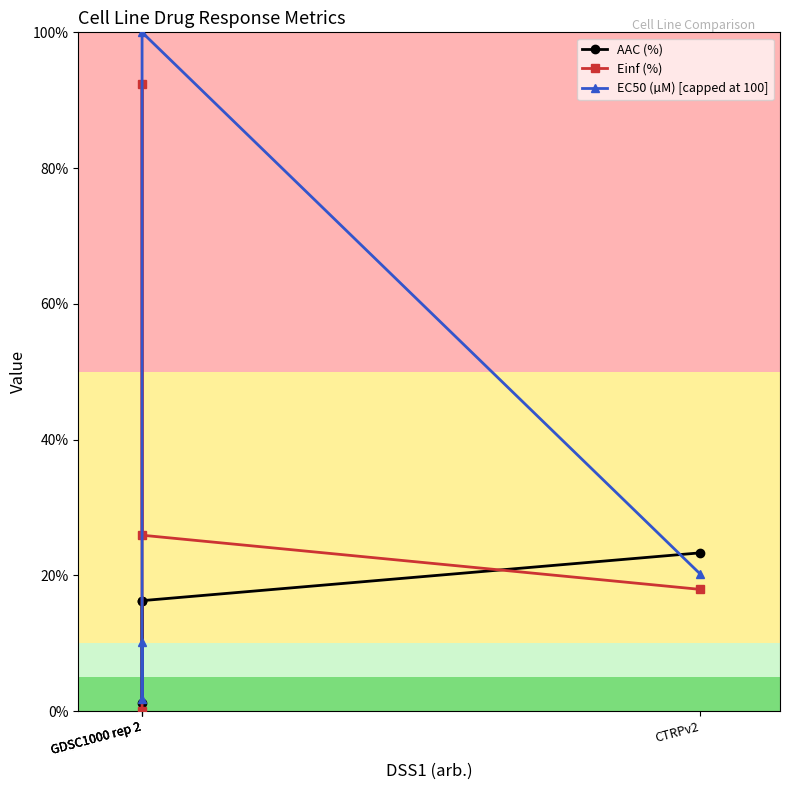

Reading left to right, extract all data points from this chart.

AAC (%): 16.3	1.2	16.3	23.3
Einf (%): 0.0	92.4	25.9	17.9
EC50 (µM) [capped at 100]: 10.2	1.8	100.0	20.2